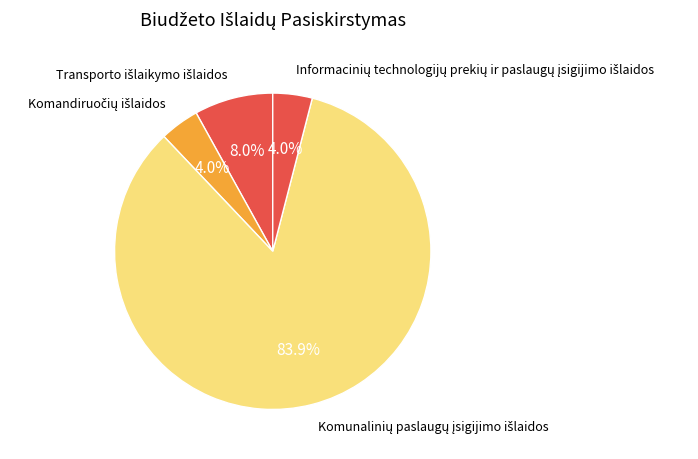

Count the number of slices in the pie.

4